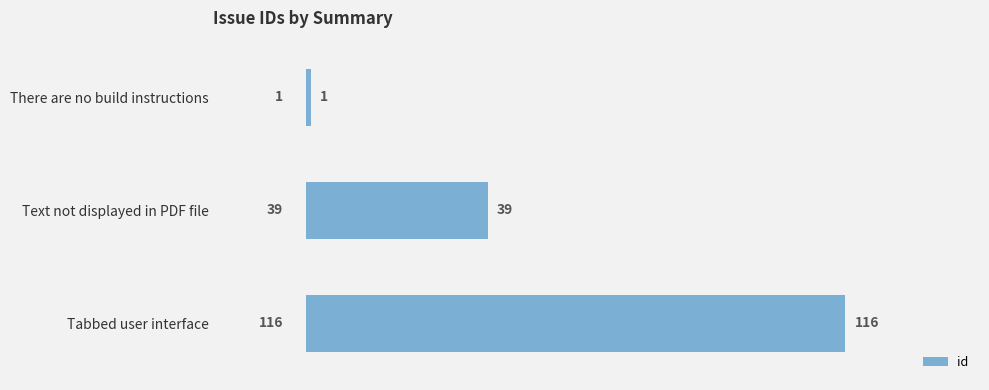

What is the smallest value displayed?

1